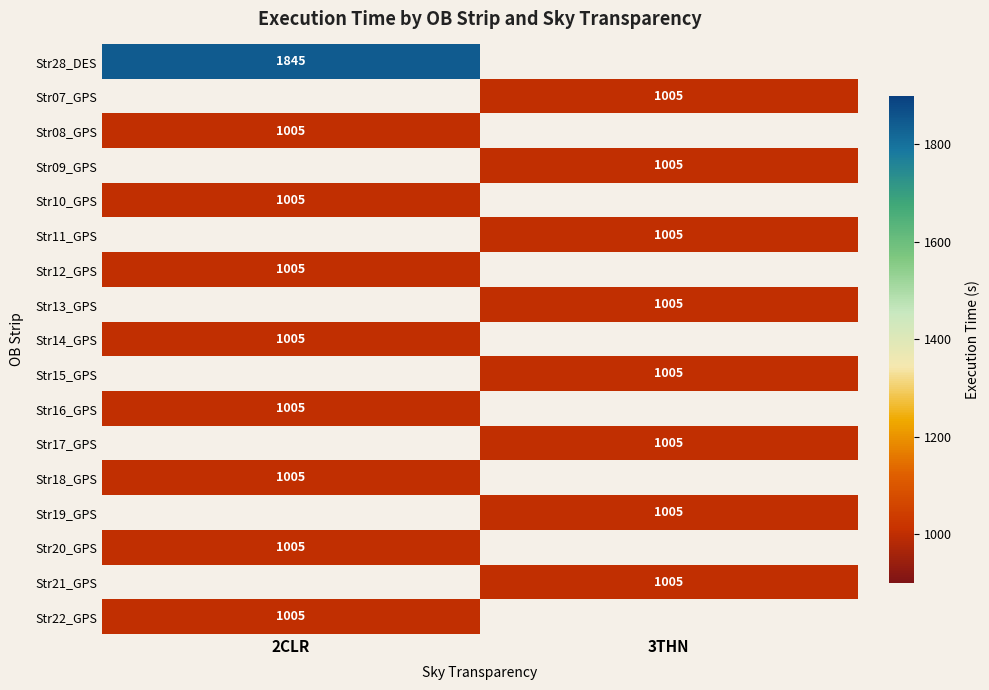

True or false: Str16_GPS has a value of 1005 at 2CLR.

True